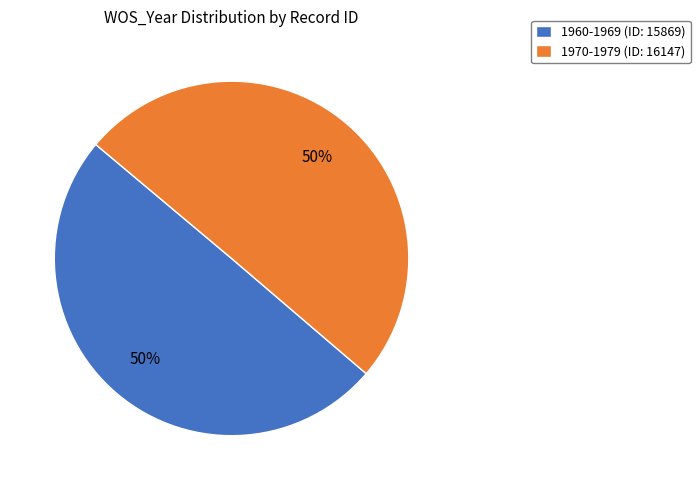

Is it true that 1970-1979 (ID: 16147) is 36% of the pie?

False